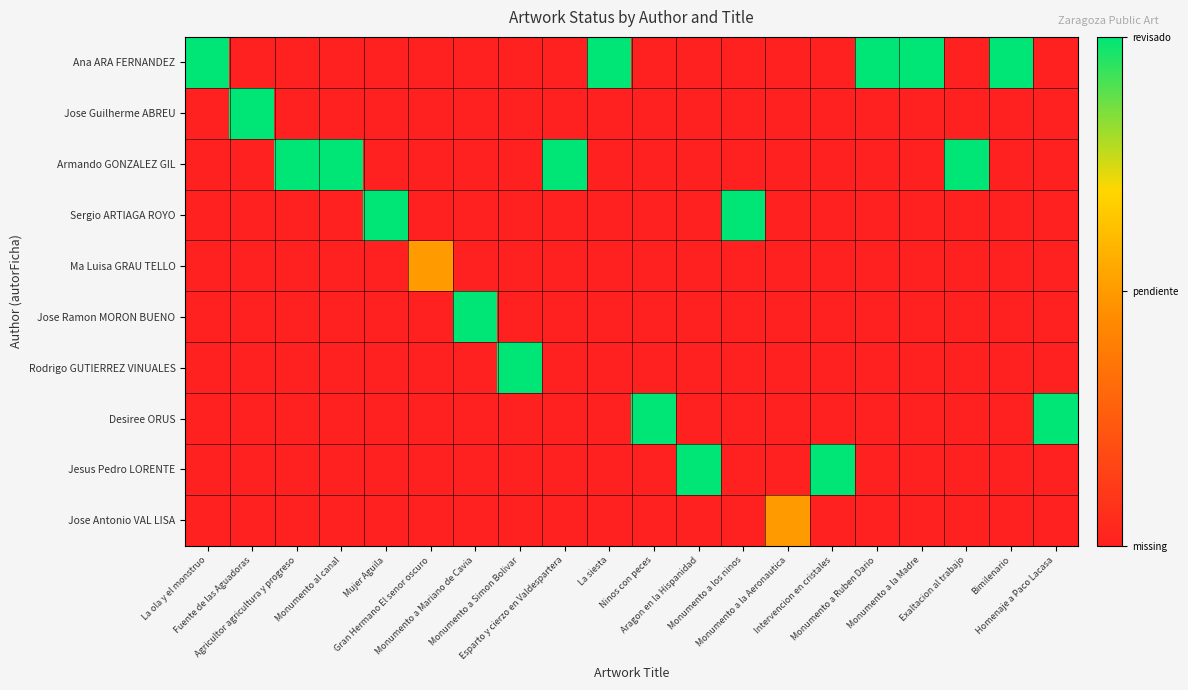

Rank the series by their maximum value, from lowest to highest.

Ma Luisa GRAU TELLO, Jose Antonio VAL LISA, Ana ARA FERNANDEZ, Jose Guilherme ABREU, Armando GONZALEZ GIL, Sergio ARTIAGA ROYO, Jose Ramon MORON BUENO, Rodrigo GUTIERREZ VINUALES, Desiree ORUS, Jesus Pedro LORENTE